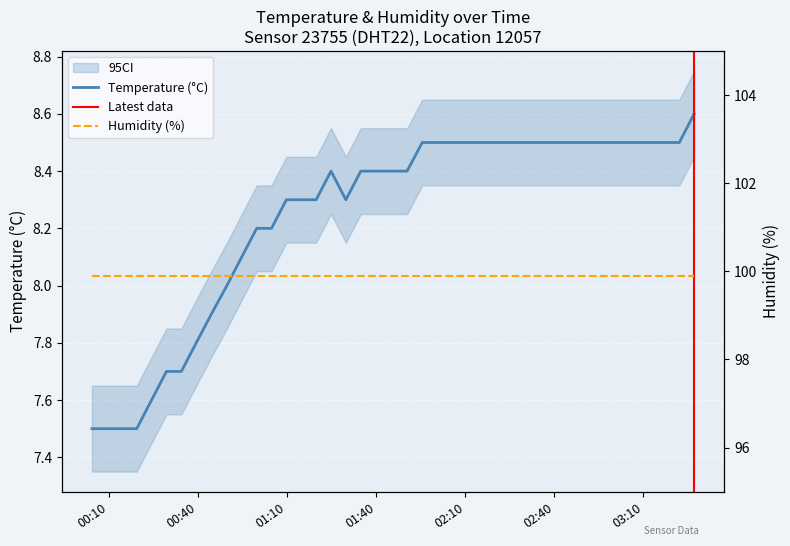

What is the maximum value shown in the chart?

8.6